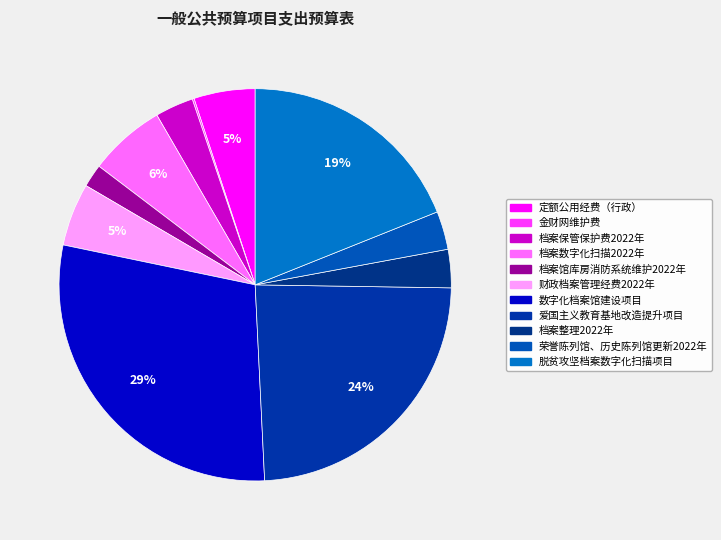

Rank the categories by value from highest to lowest.

数字化档案馆建设项目, 爱国主义教育基地改造提升项目, 脱贫攻坚档案数字化扫描项目, 档案数字化扫描2022年, 财政档案管理经费2022年, 定额公用经费（行政）, 档案保管保护费2022年, 档案整理2022年, 荣誉陈列馆、历史陈列馆更新2022年, 档案馆库房消防系统维护2022年, 金财网维护费